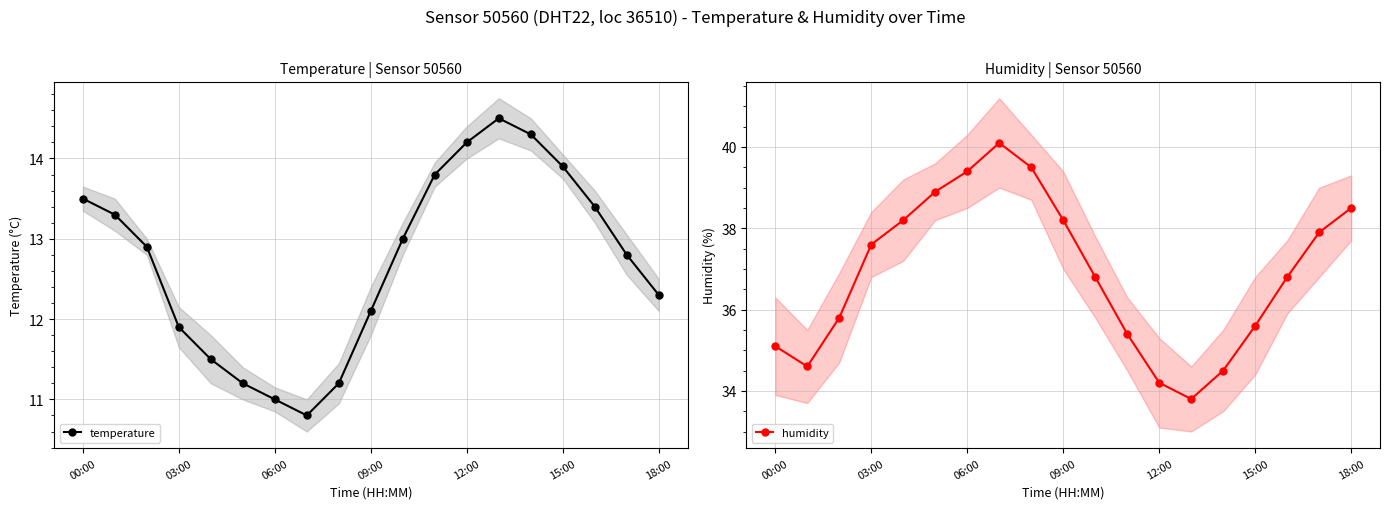

Where does the temperature series first go above 12?

00:00